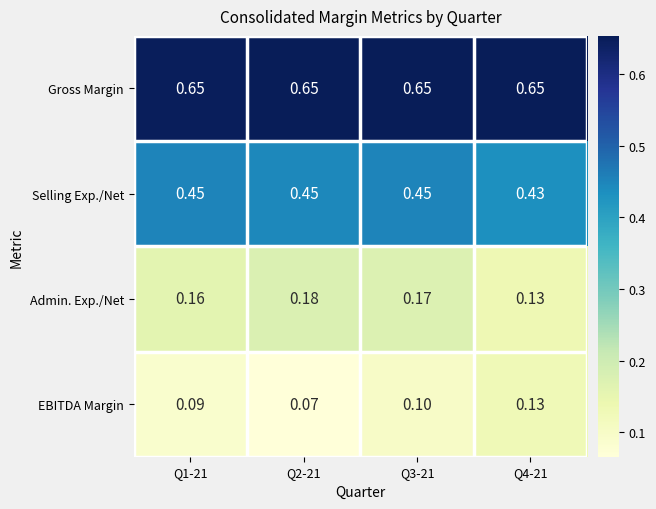

Rank the series by their maximum value, from lowest to highest.

EBITDA Margin, Admin. Exp./Net, Selling Exp./Net, Gross Margin